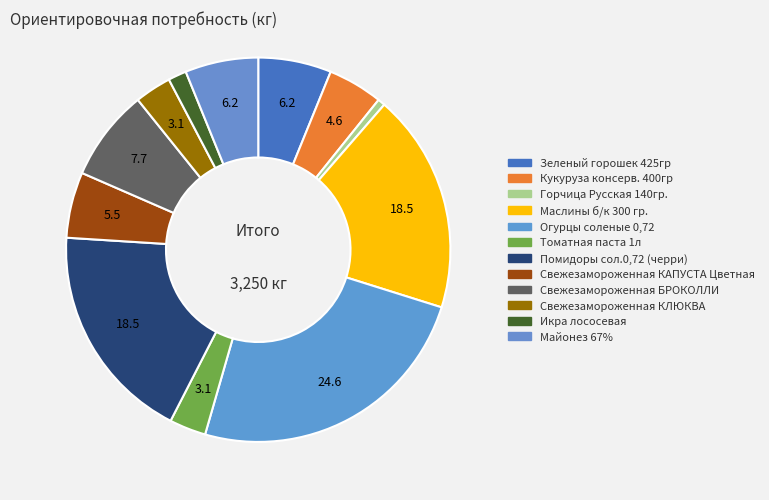

How many segments does this pie chart have?

12